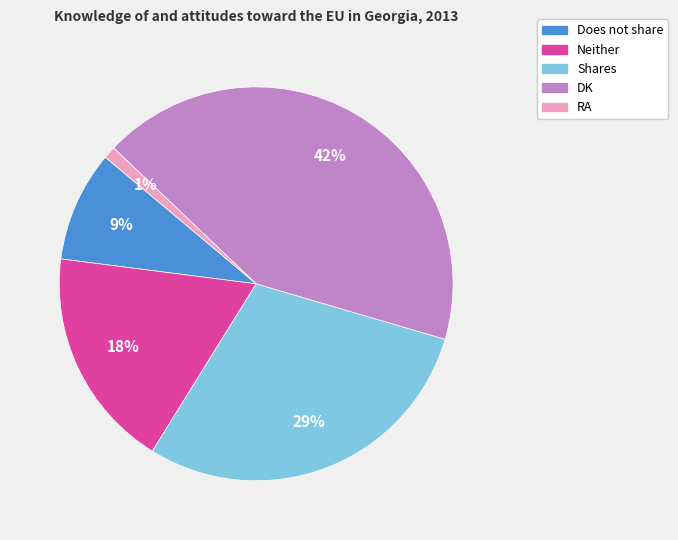

To the nearest percent, what is the average slice percentage?

20%